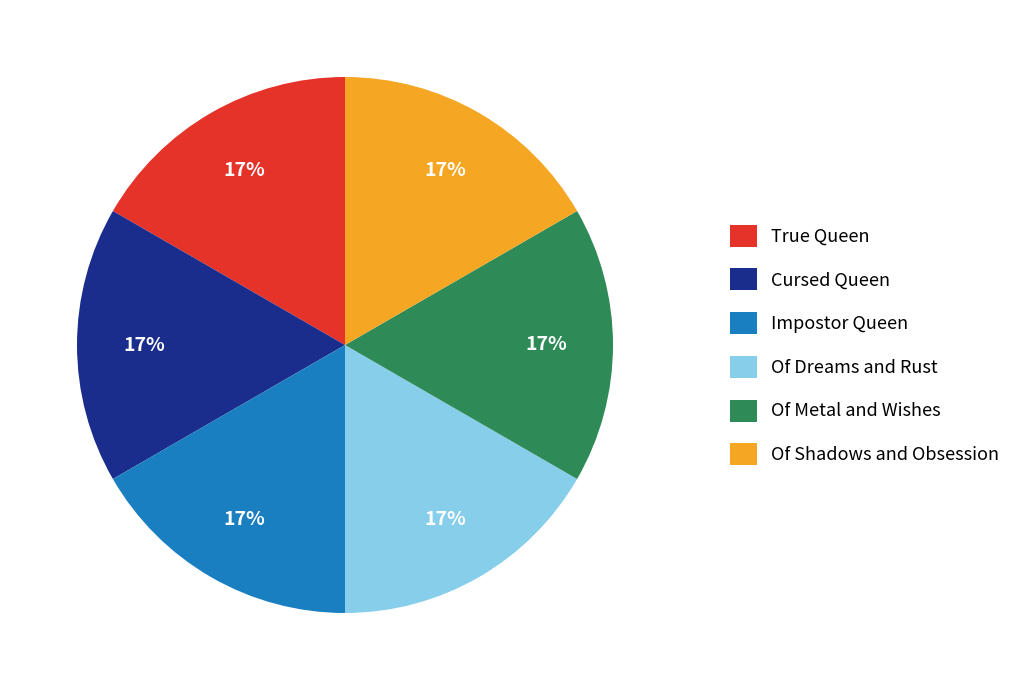

Is there any slice that represents more than half of the pie?

No